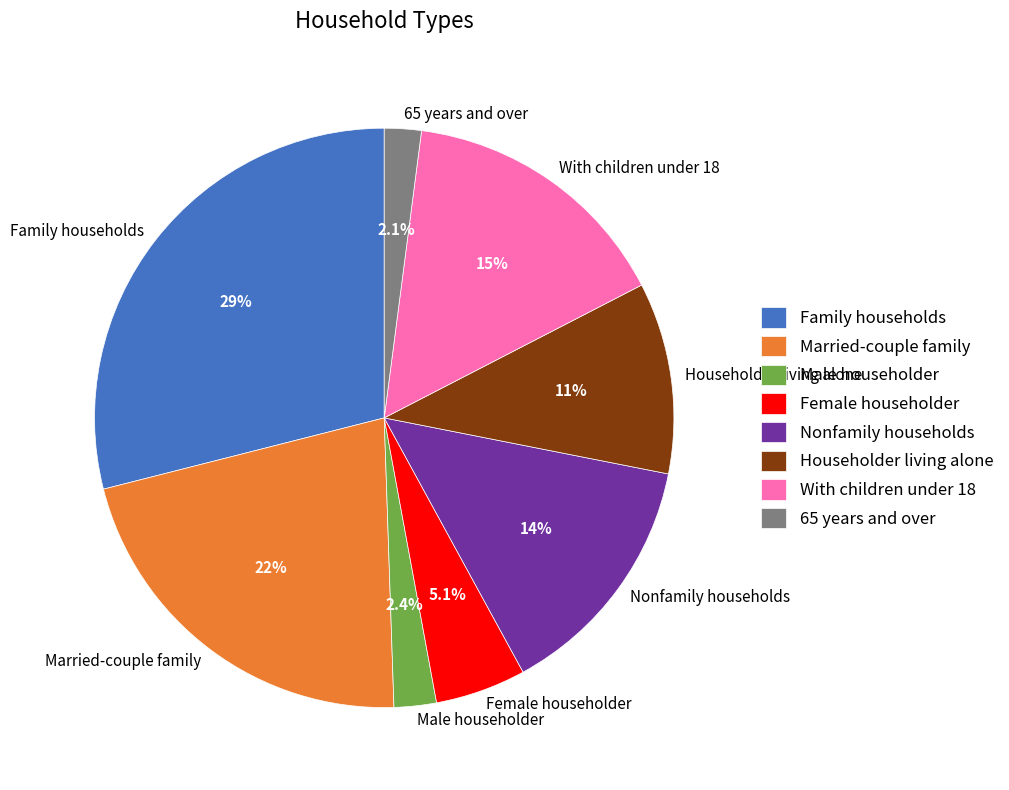

How many slices are in this pie chart?

8